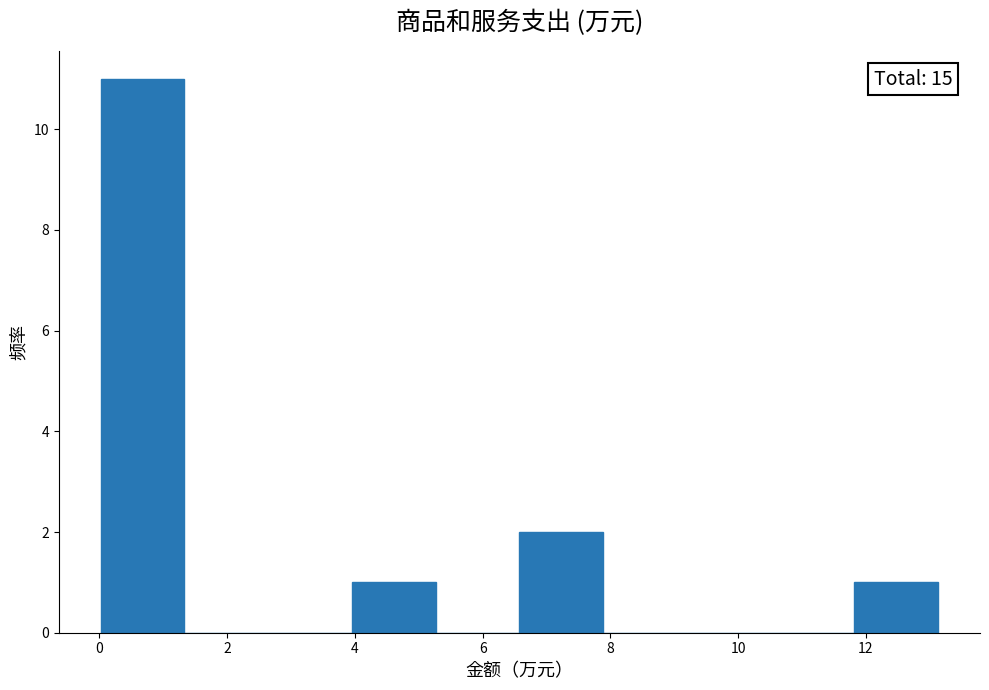

Which range on the x-axis has the tallest bar?

0.0 to 1.4